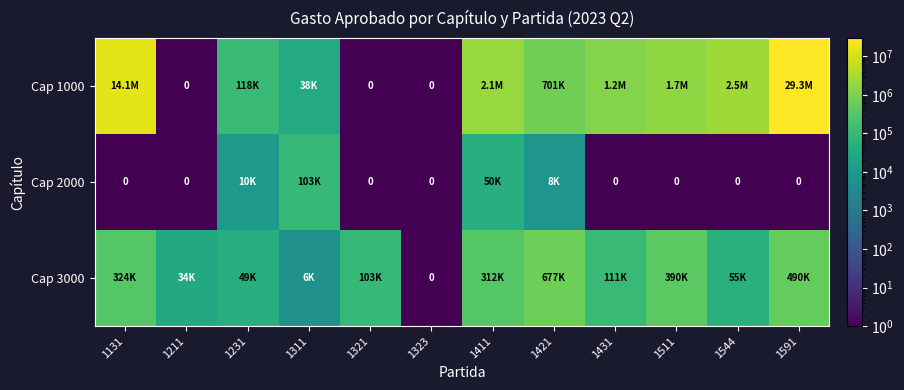

List the labels in order of Cap 2000 value, smallest first.

1131, 1211, 1321, 1323, 1431, 1511, 1544, 1591, 1421, 1231, 1411, 1311